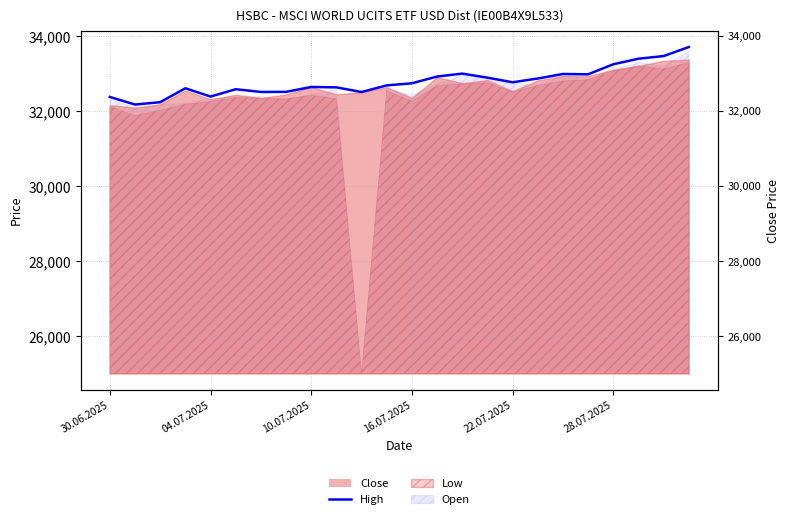

How many lines are shown in the chart?

1